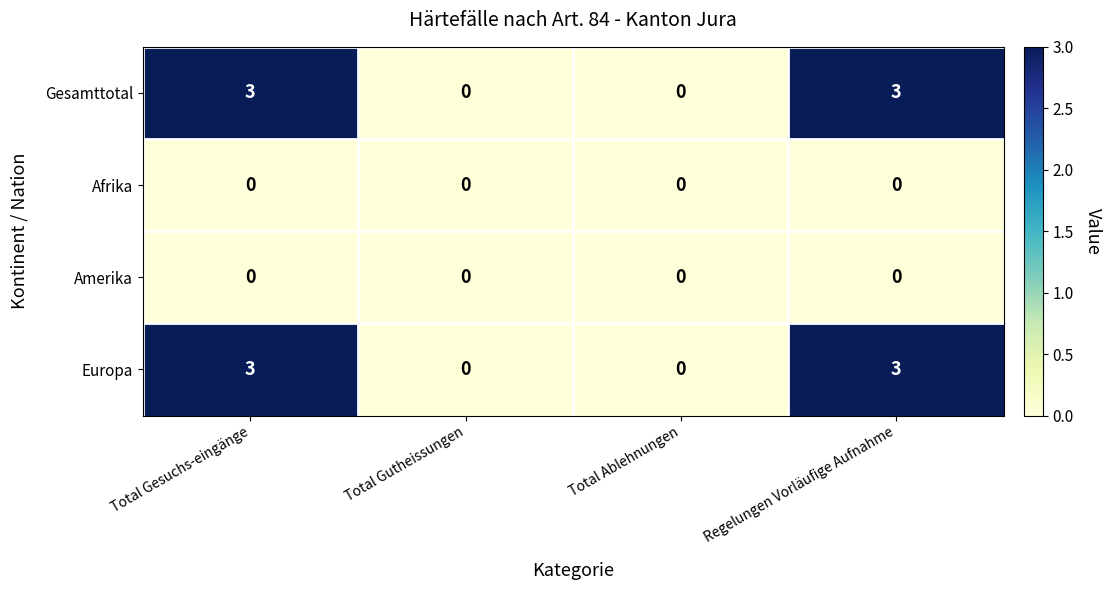

Is it true that Gesamttotal equals 1 at Total Gesuchs-eingänge?

False